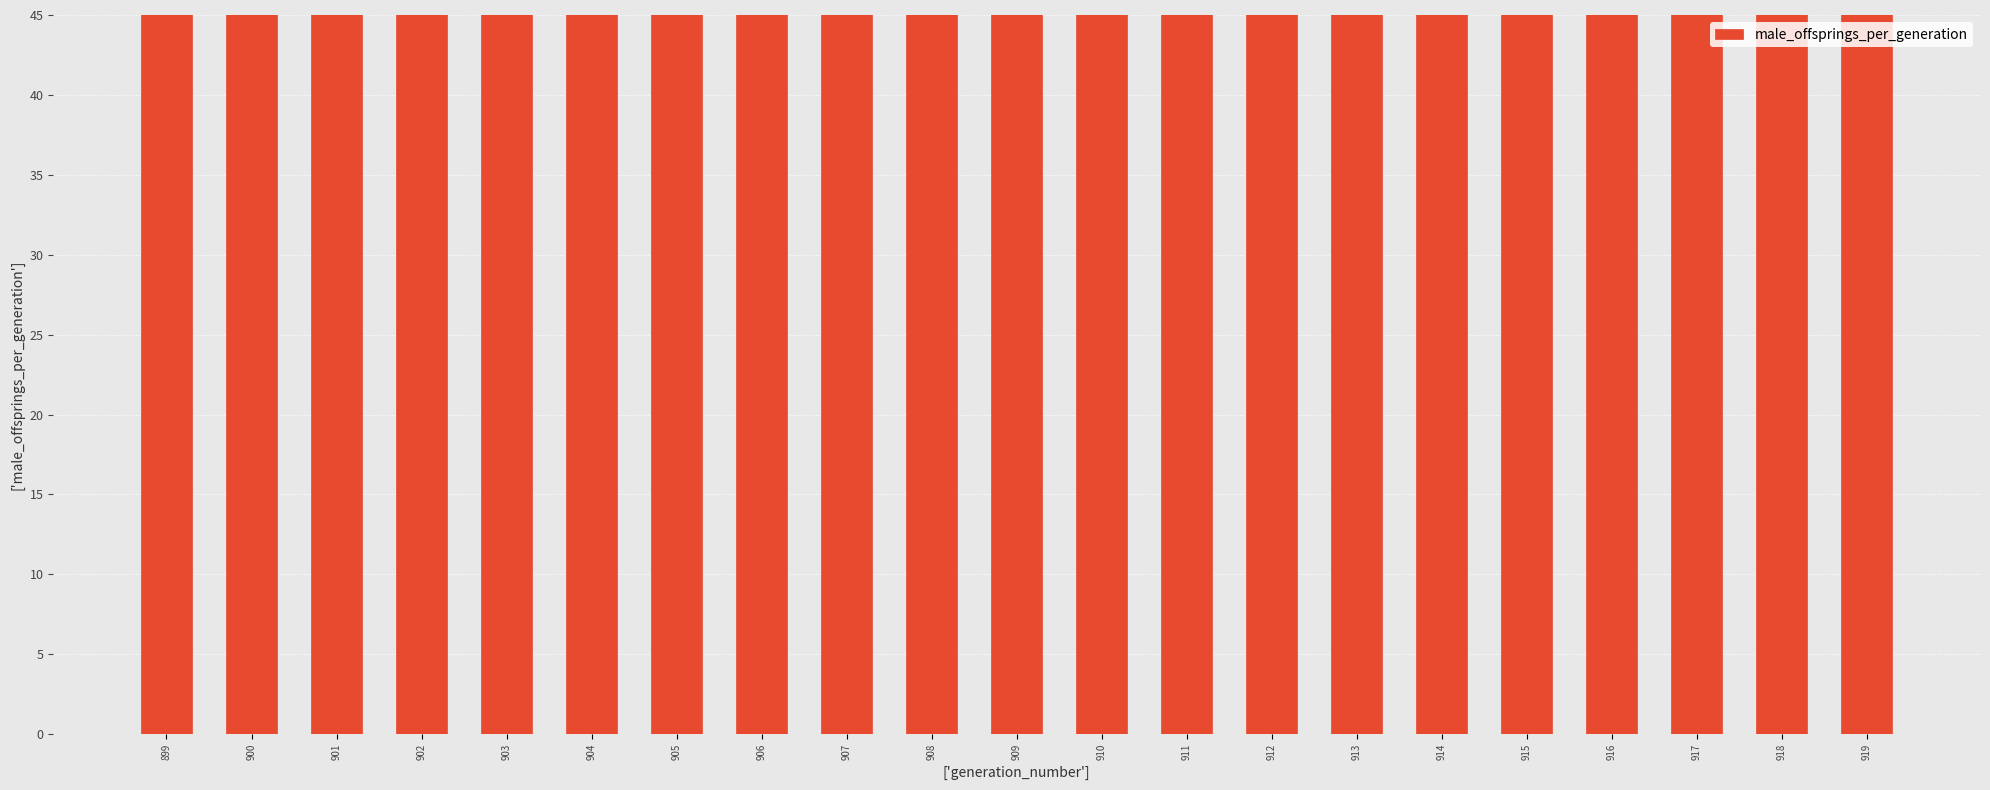

Approximately how many times larger is the value at 907 compared to 906?

1.0